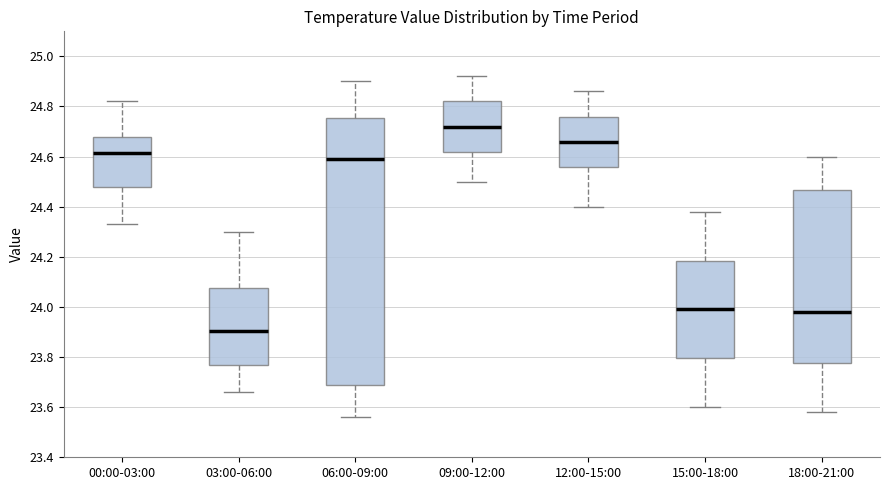

Which box is the tallest, from its lower edge to its upper edge?

06:00-09:00